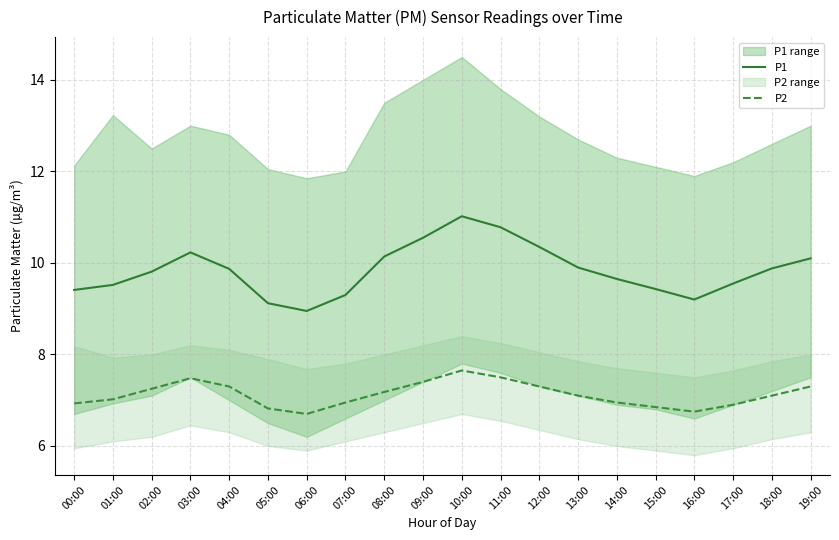

At which label is P1 closest to 9?

06:00